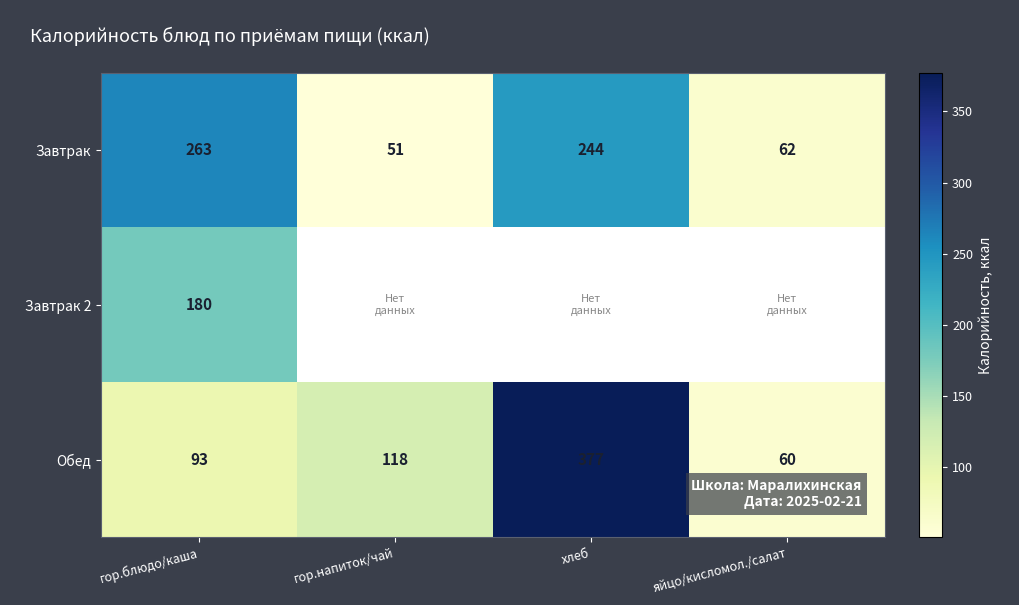

Where is Завтрак nearest to the value 157?

хлеб